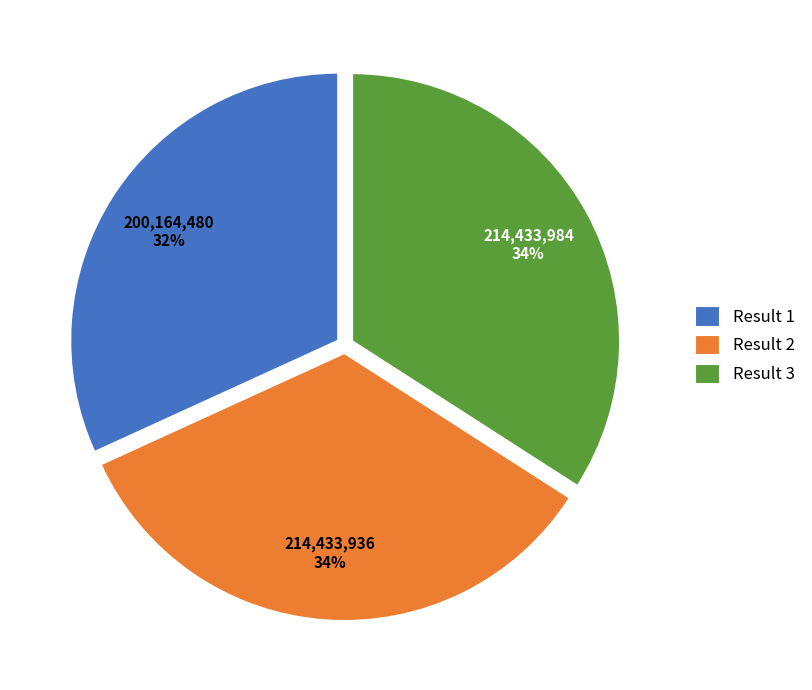

Is the sum of Result 1 and Result 3 greater than half?

Yes